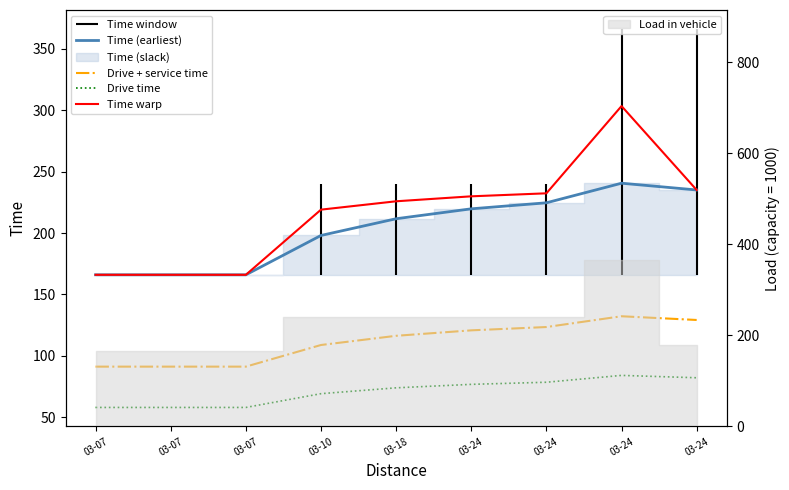

How many values in the Drive + service time series exceed 116?

5